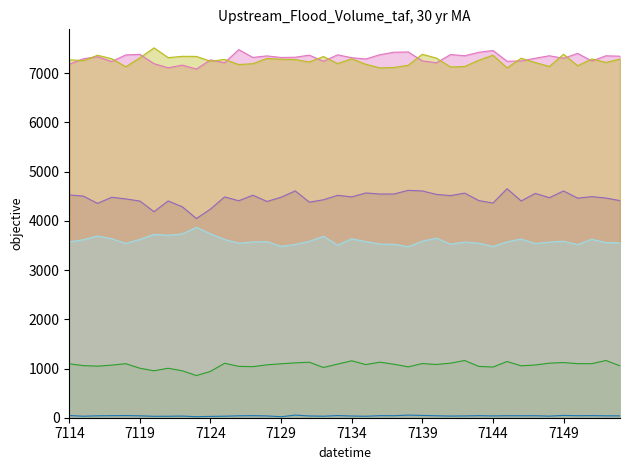

True or false: col_255 has more than 0 points higher than both neighbors.

True